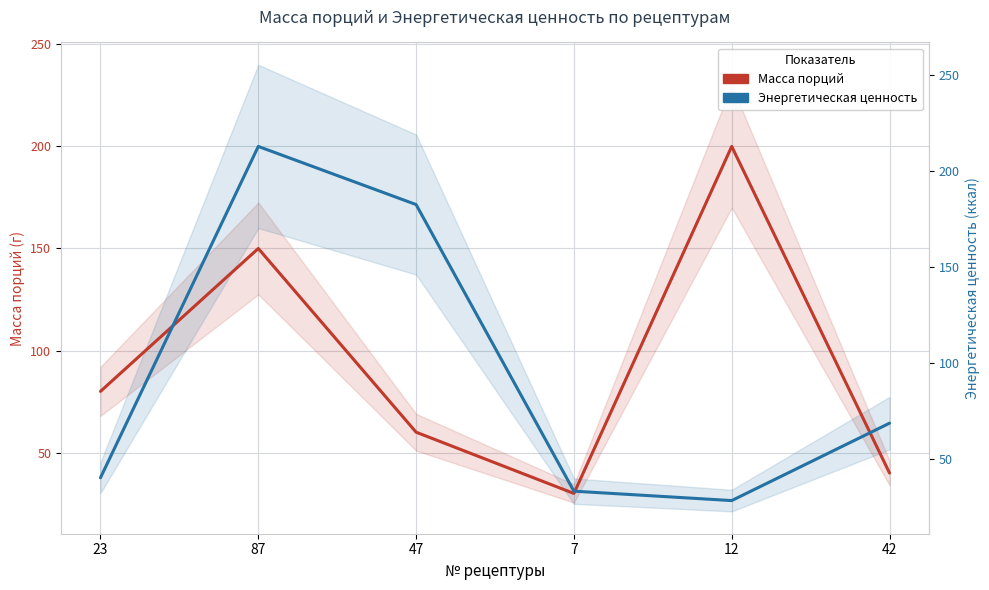

Which has a higher value, 47 or 23?

23